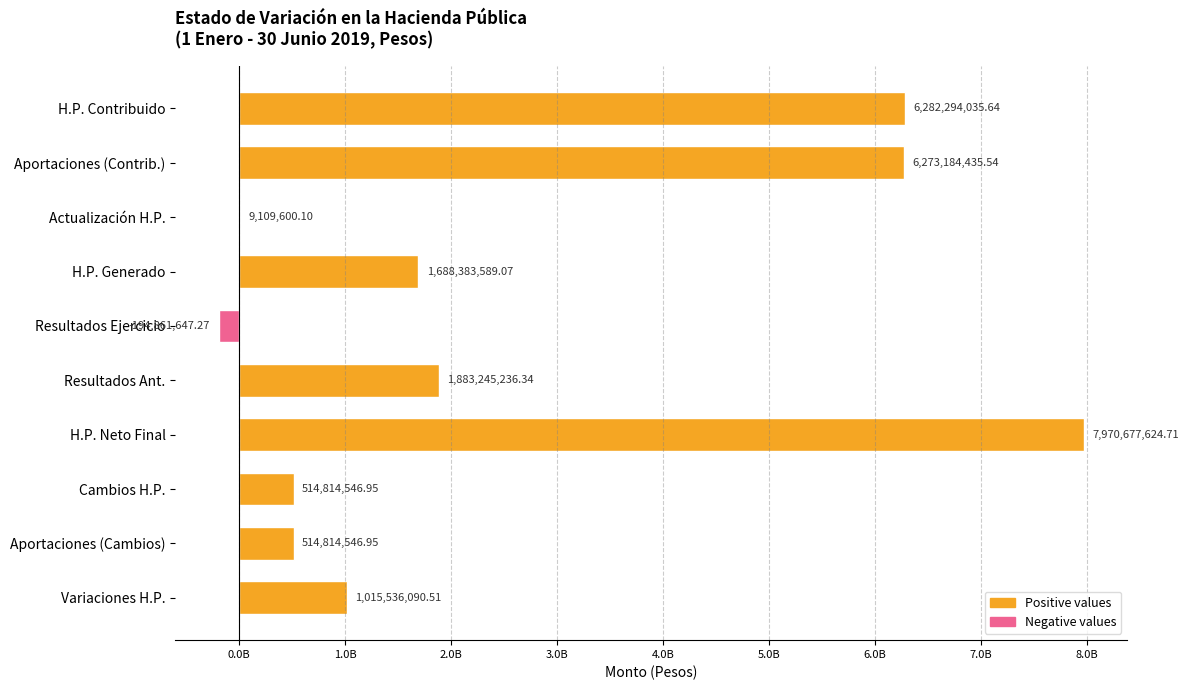

Are the bars horizontal?

Yes